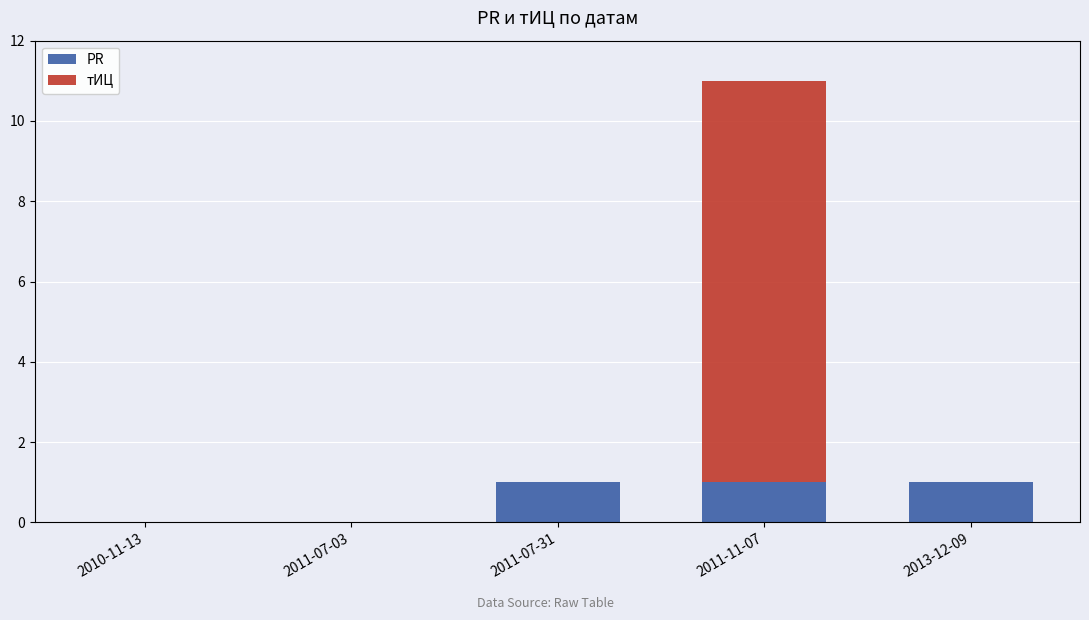

What is the total value across all series at 2013-12-09?

1